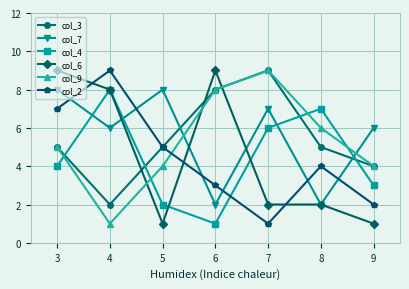

Is it true that col_2 equals 7 at 7?

False